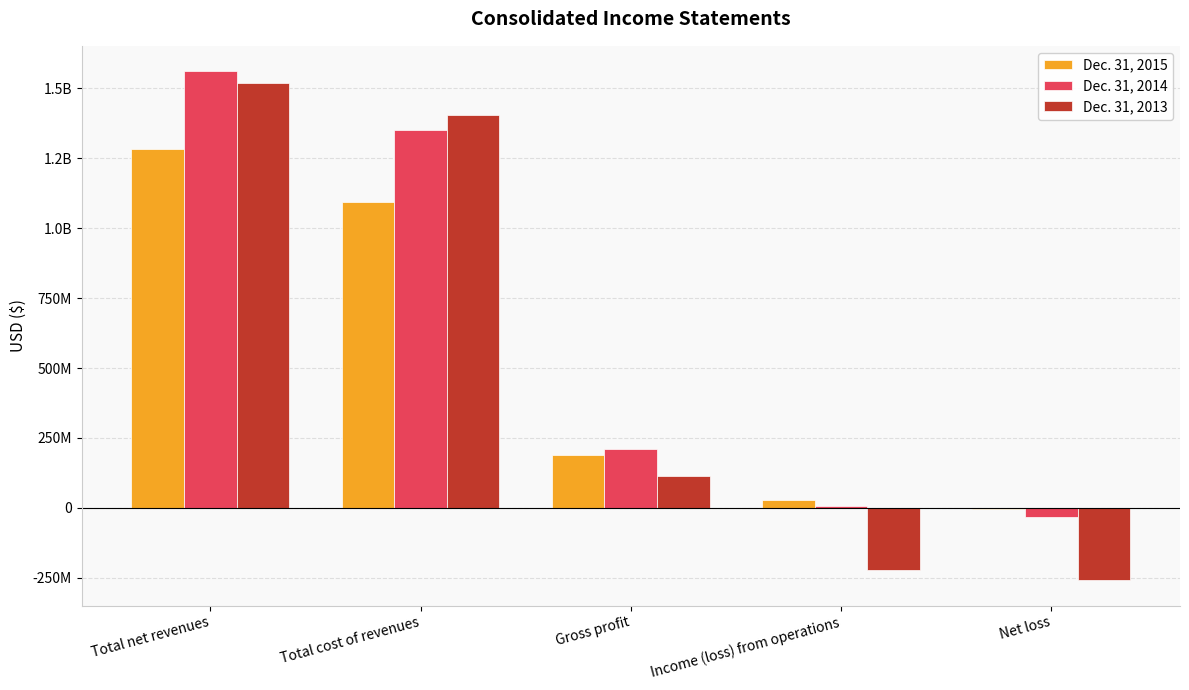

What value does the Dec. 31, 2013 series have at Total cost of revenues?

1406529772